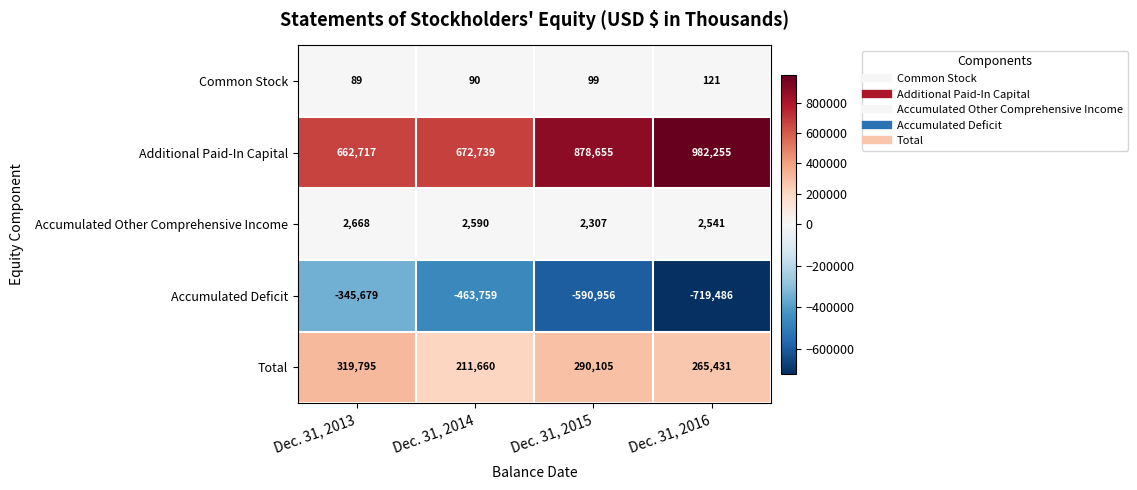

At which label is Accumulated Deficit closest to -532582?

Dec. 31, 2015